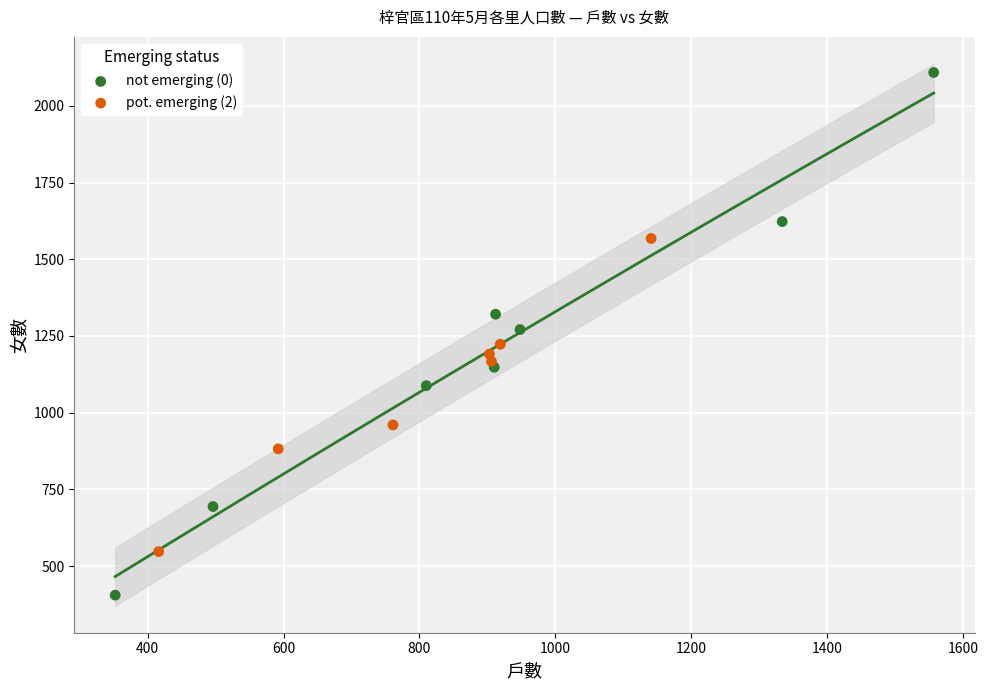

Which series has the widest spread of Y values?

not emerging (0)